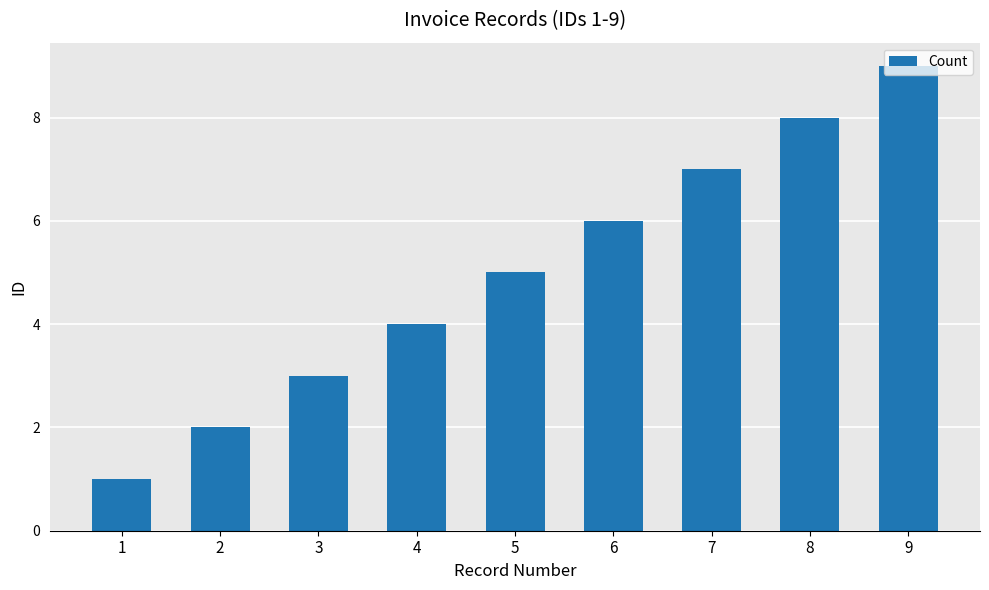

What is the difference between the values at 8 and 2?

6